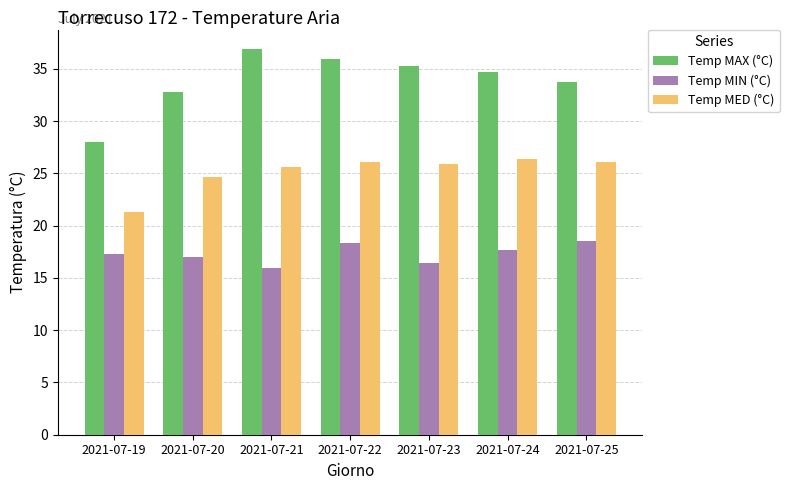

Read the Temp MAX (°C) value at 2021-07-25.

33.7